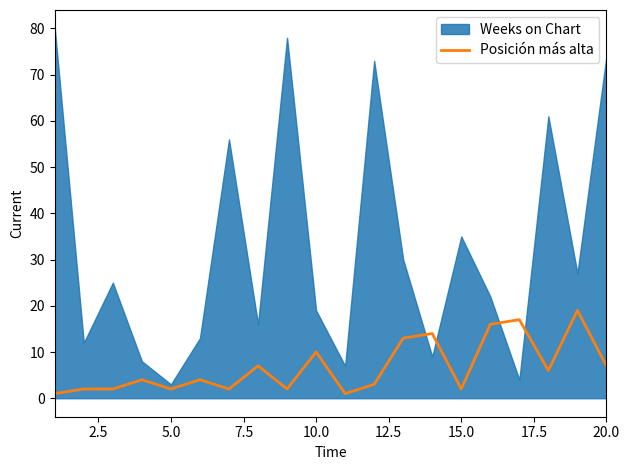

True or false: there are more than 0 points higher than both neighbors.

True